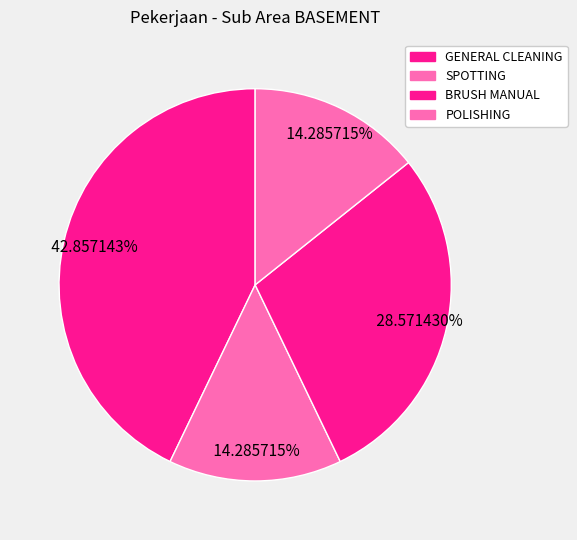

Is it true that POLISHING is 14% of the pie?

True